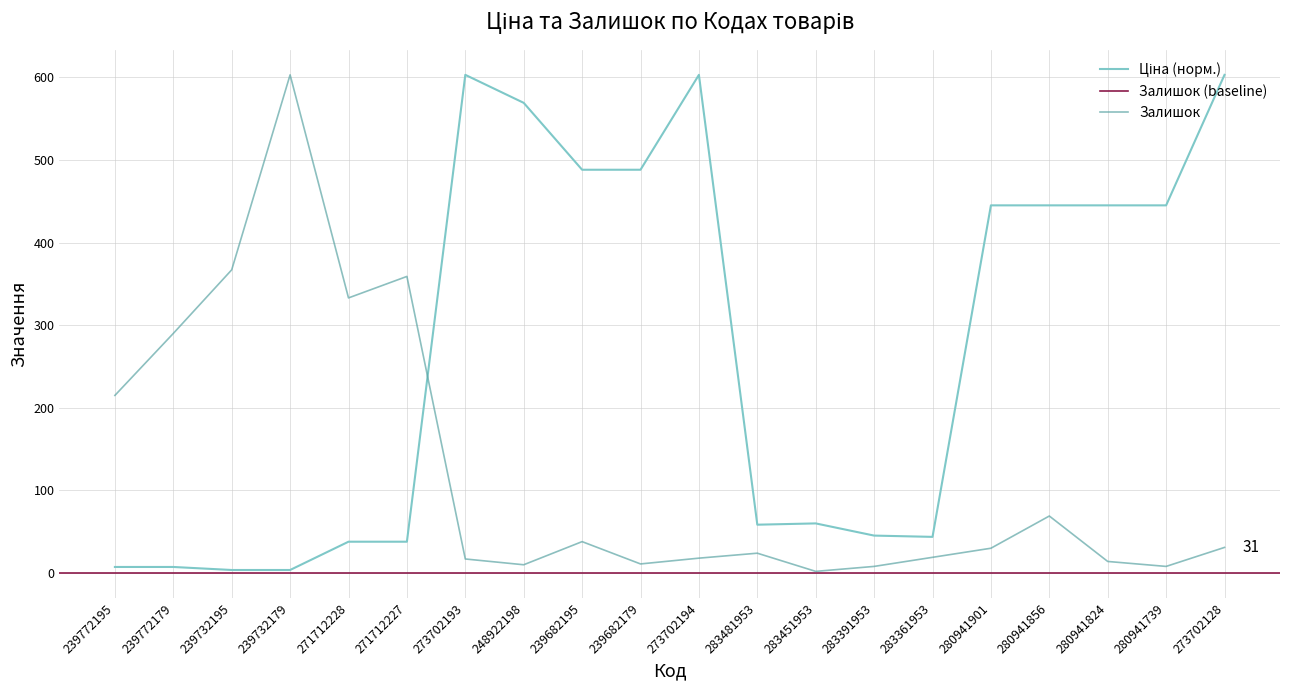

Where is Залишок nearest to the value 302?

239772179